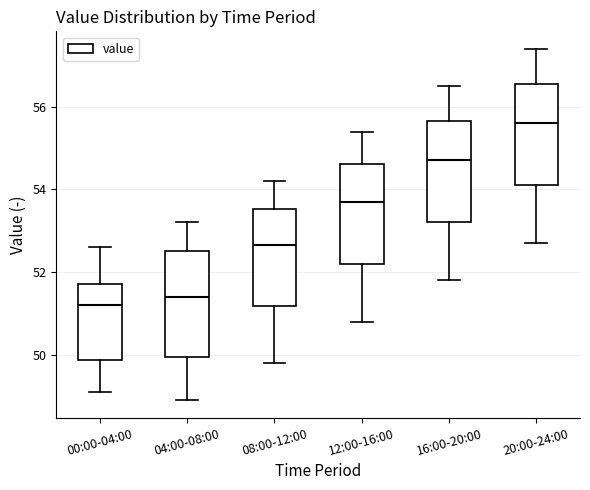

Reading left to right, read every box against the y-axis: the position of its median line, the range the box covers, and the ends of its whiskers. The values are not printed on the chart, so give them approximately, as read against the axis.

00:00-04:00: median 51.2, box 49.8 to 51.8, whiskers 49.2 to 52.6
04:00-08:00: median 51.4, box 50.0 to 52.6, whiskers 49.0 to 53.2
08:00-12:00: median 52.6, box 51.2 to 53.6, whiskers 49.8 to 54.2
12:00-16:00: median 53.8, box 52.2 to 54.6, whiskers 50.8 to 55.4
16:00-20:00: median 54.8, box 53.2 to 55.6, whiskers 51.8 to 56.6
20:00-24:00: median 55.6, box 54.2 to 56.6, whiskers 52.8 to 57.4